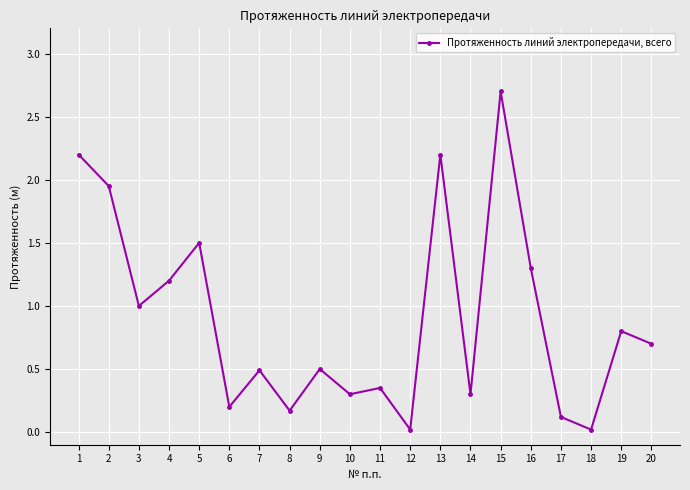

What is the difference between the maximum and minimum values?

2.7